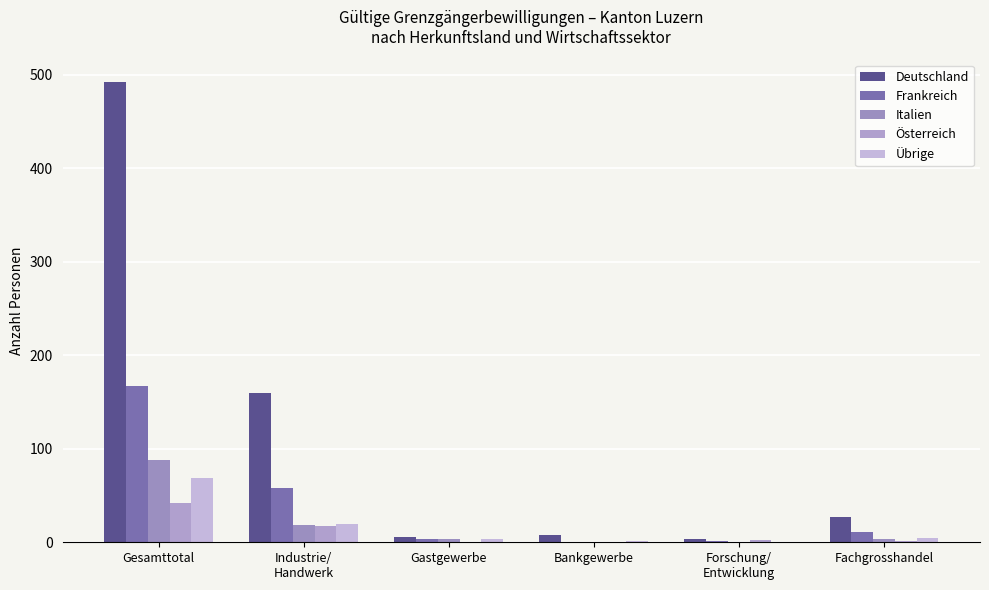

Is it true that Deutschland equals 18 at Fachgrosshandel?

False